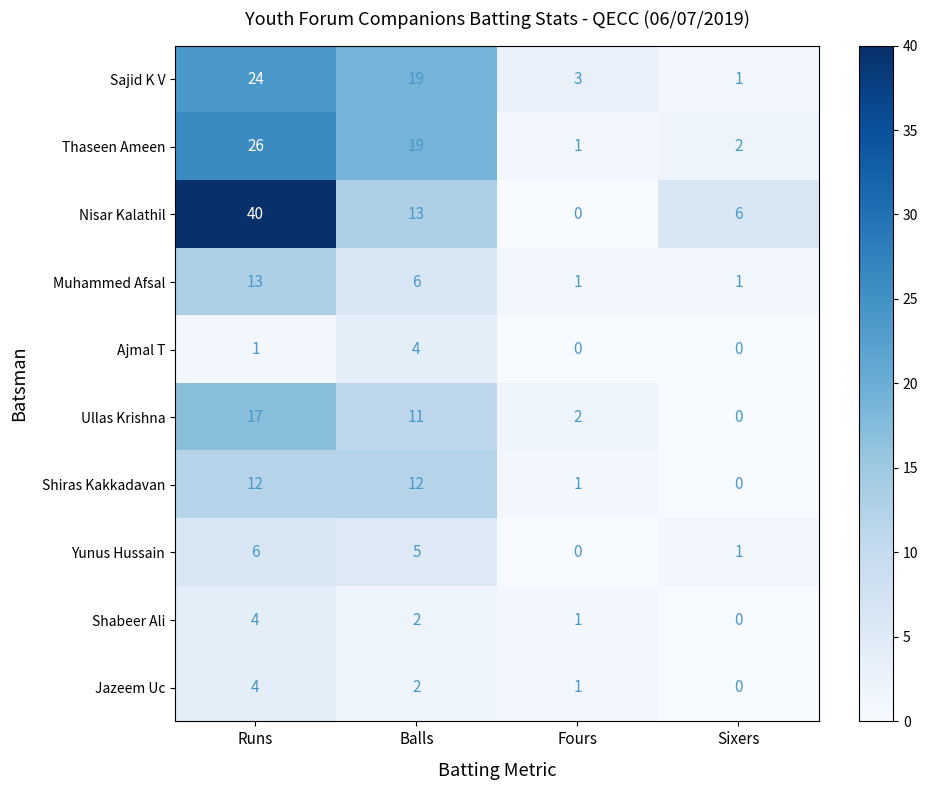

What is the total value across all series at Balls?

93